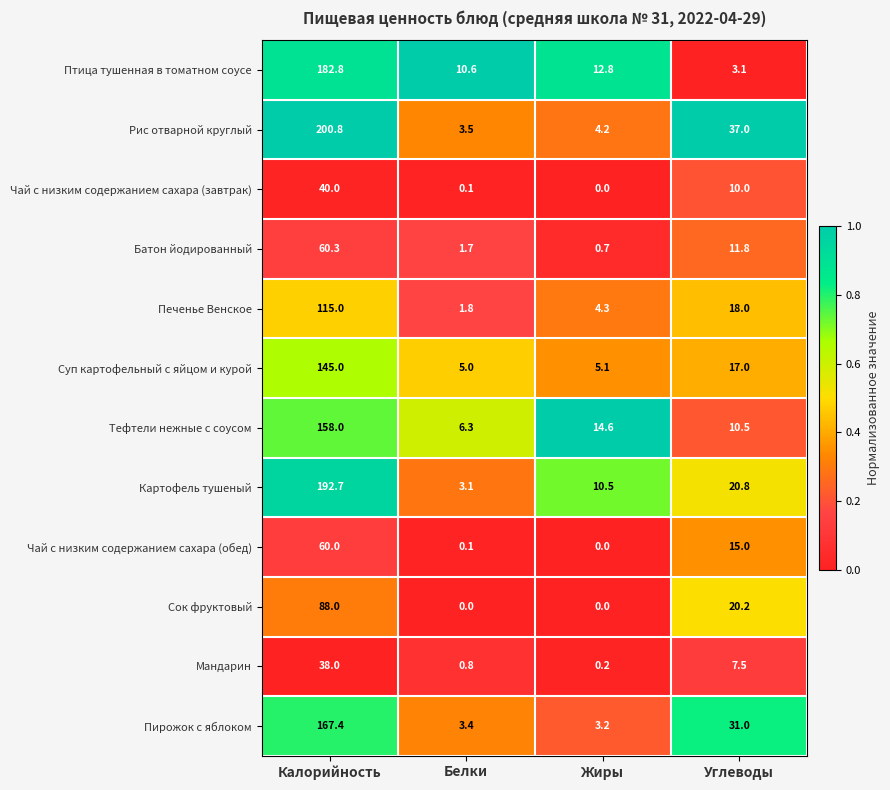

Which label corresponds to the largest value in the chart?

Калорийность